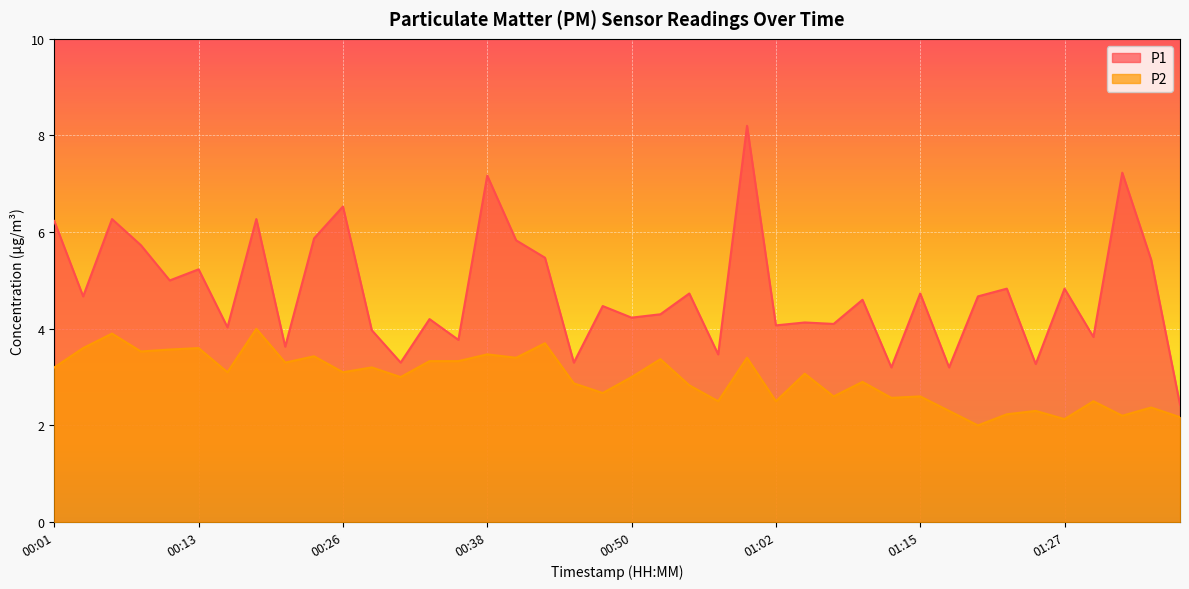

In P2, how many points are higher than both neighbors (excluding endpoints)?

15